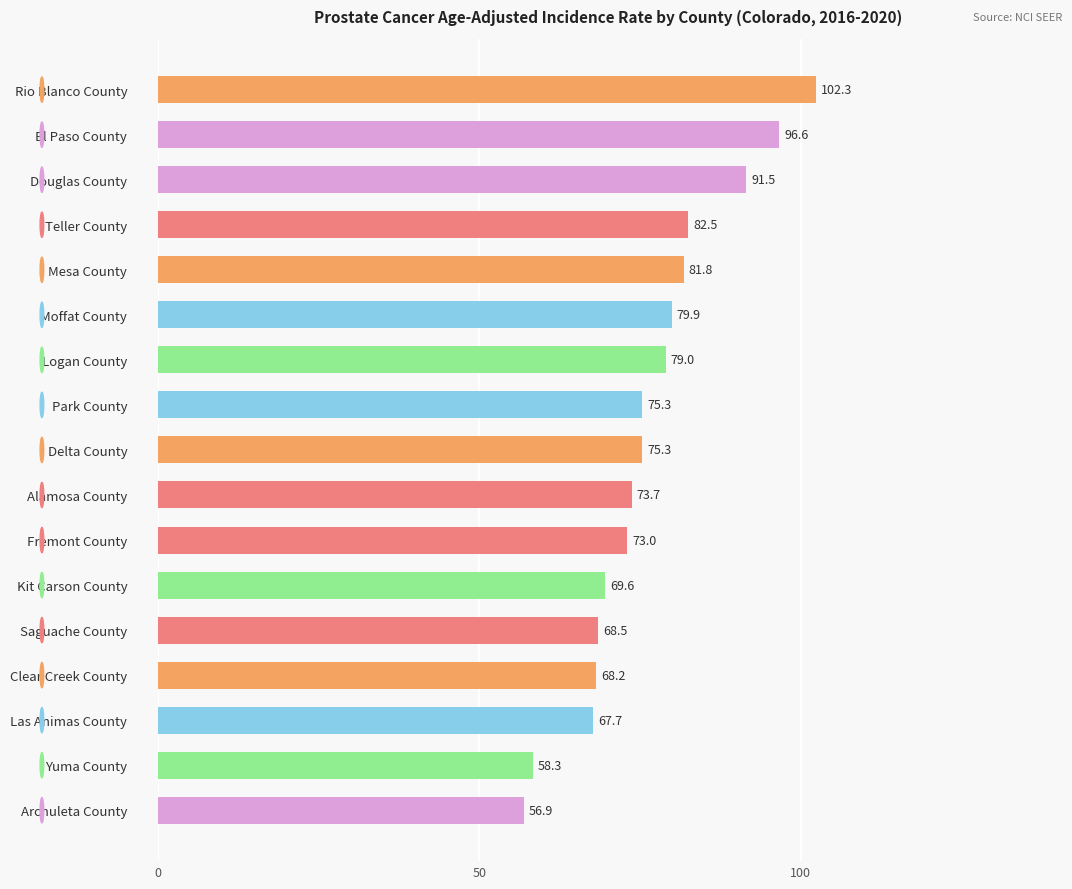

What is the difference between the maximum and minimum values?

45.4